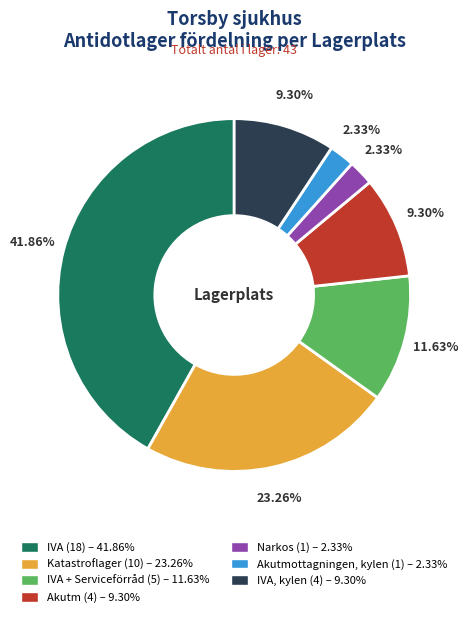

Combined, do Akutm (4) – 9.30% and IVA (18) – 41.86% account for over 50%?

Yes